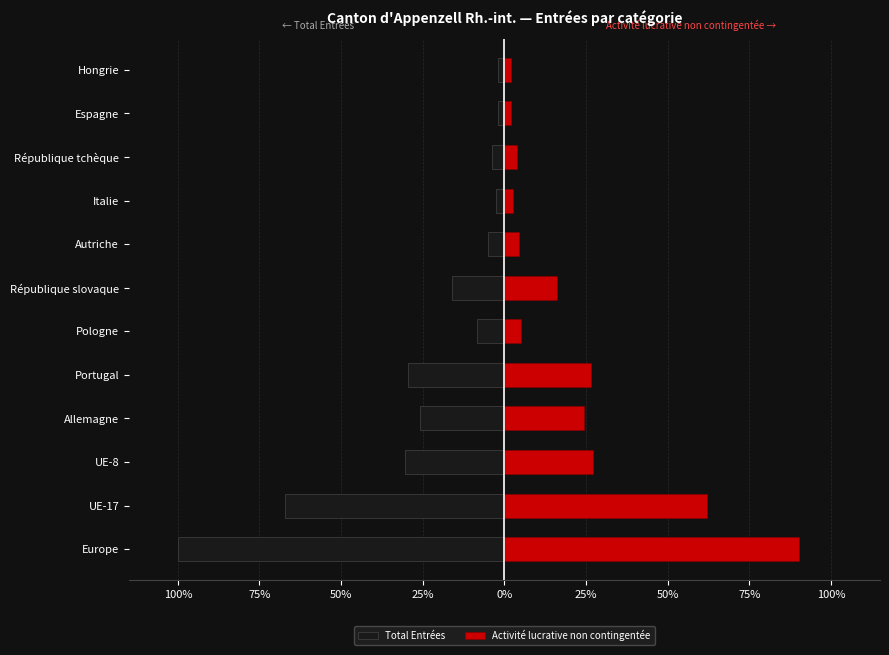

Between Hongrie and Europe, which is larger?

Hongrie